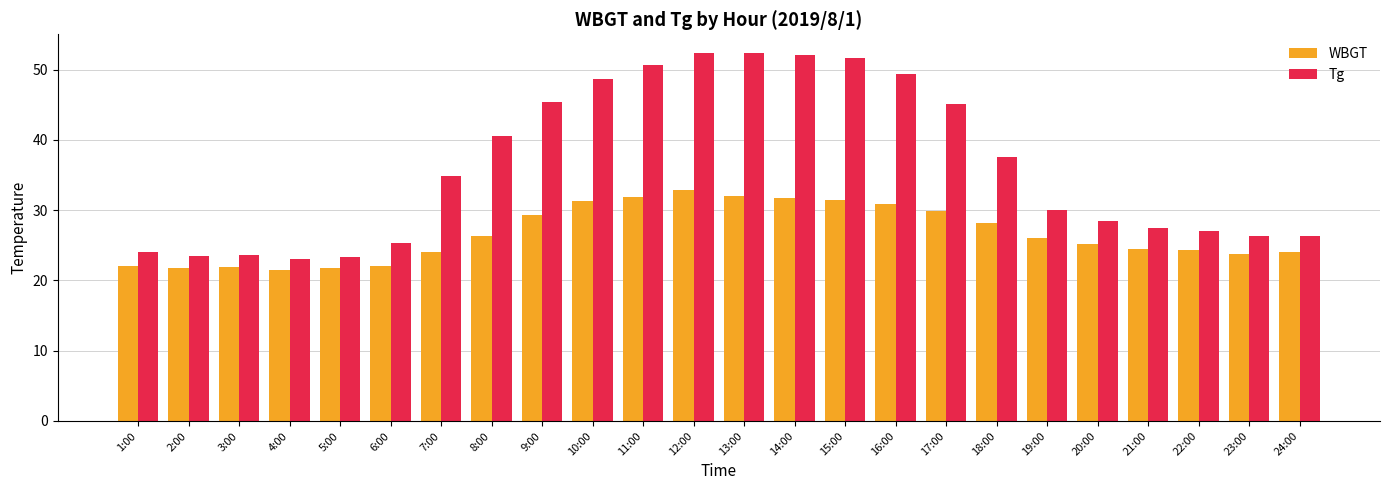

Is it true that WBGT equals 15.6 at 22:00?

False